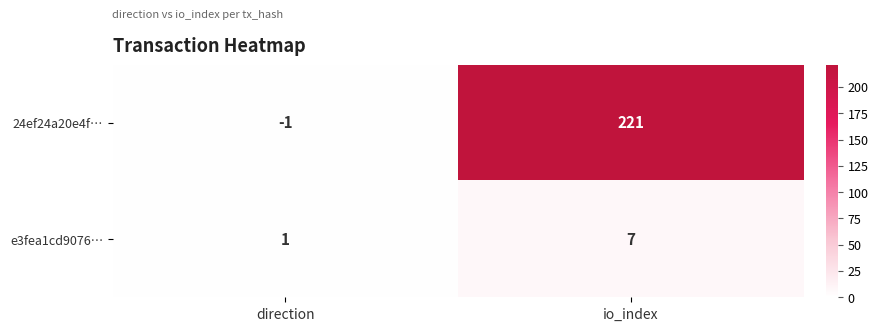

Is it true that e3fea1cd9076… equals 1 at direction?

True